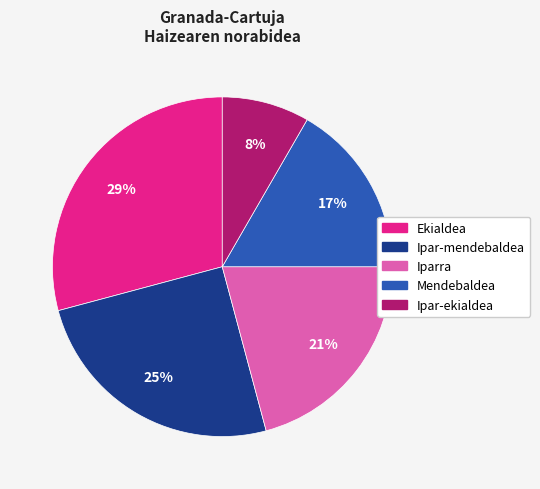

Is there any slice that represents more than half of the pie?

No